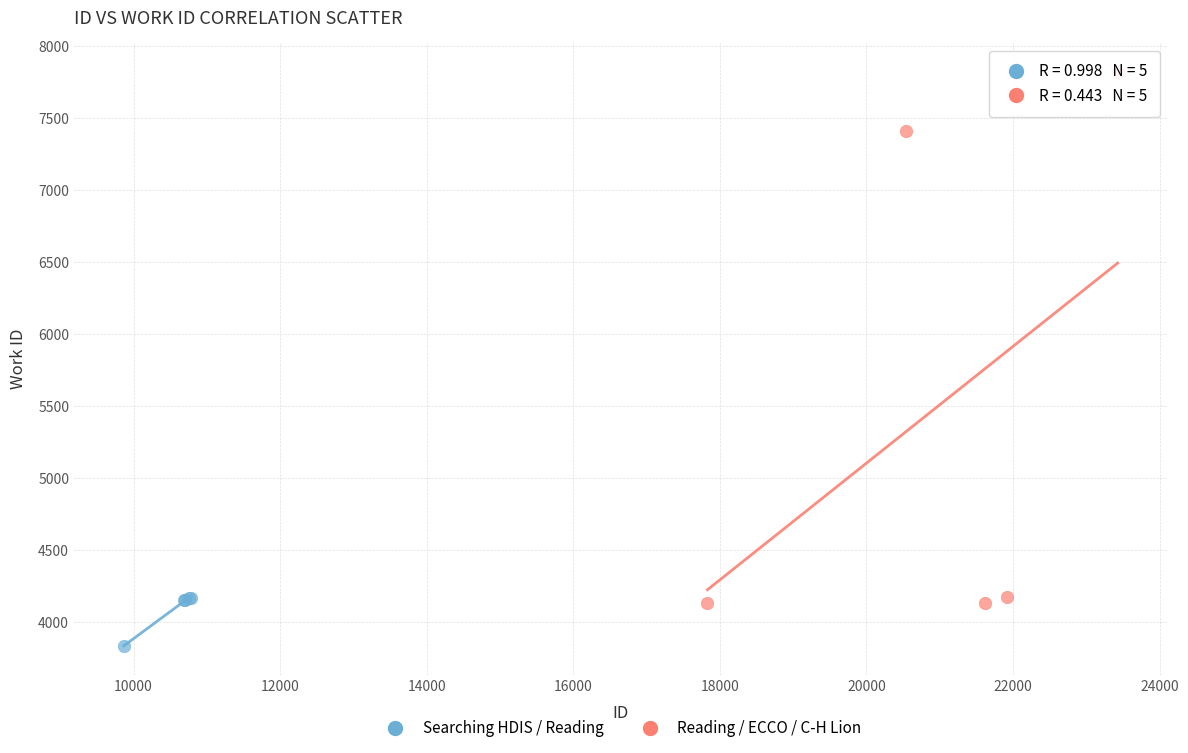

What are all the series names shown in the legend?

Searching HDIS / Reading, Reading / ECCO / C-H Lion